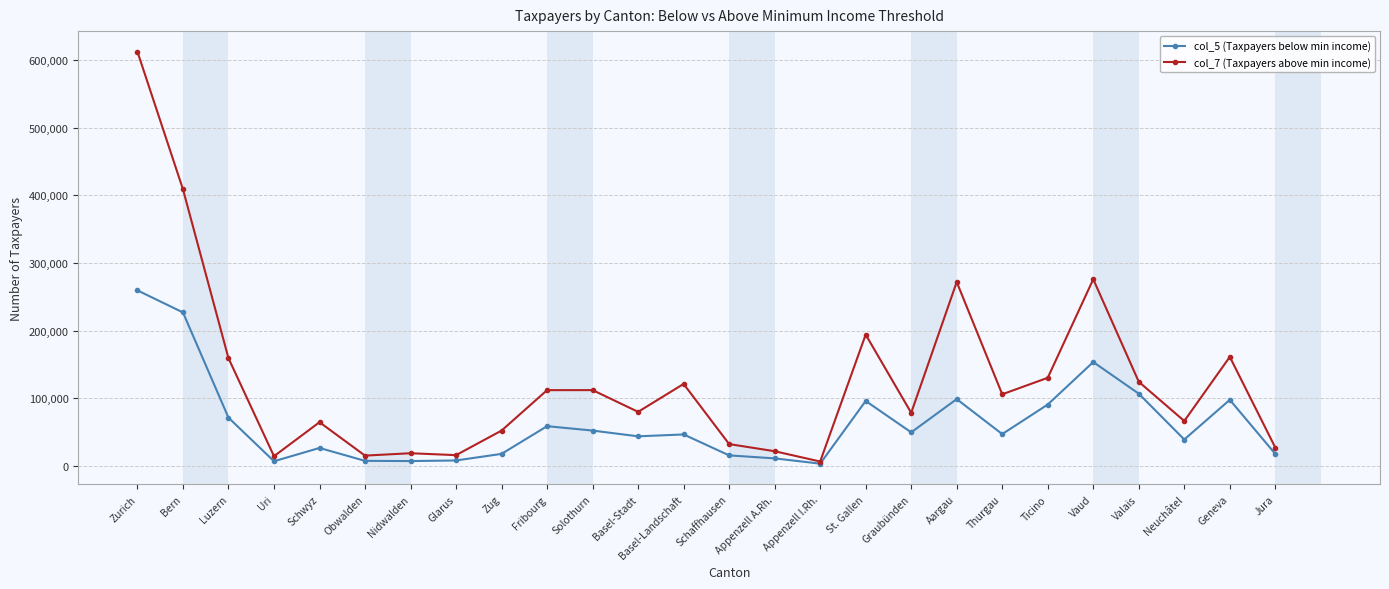

Rank the series by their maximum value, from highest to lowest.

col_7 (Taxpayers above min income), col_5 (Taxpayers below min income)